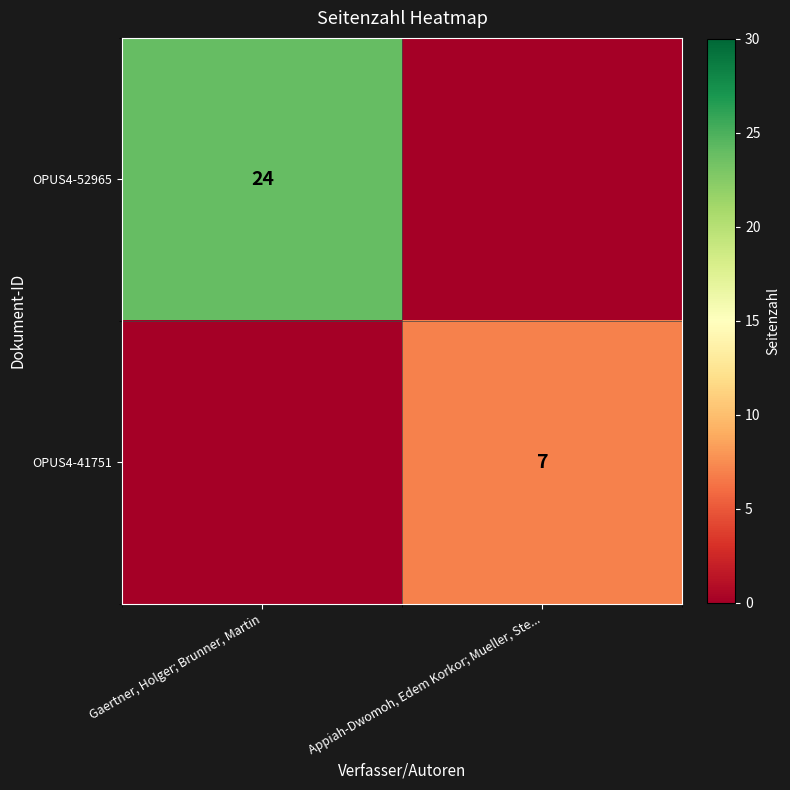

True or false: OPUS4-41751 has a value of 12 at Appiah-Dwomoh, Edem Korkor; Mueller, Ste....

False